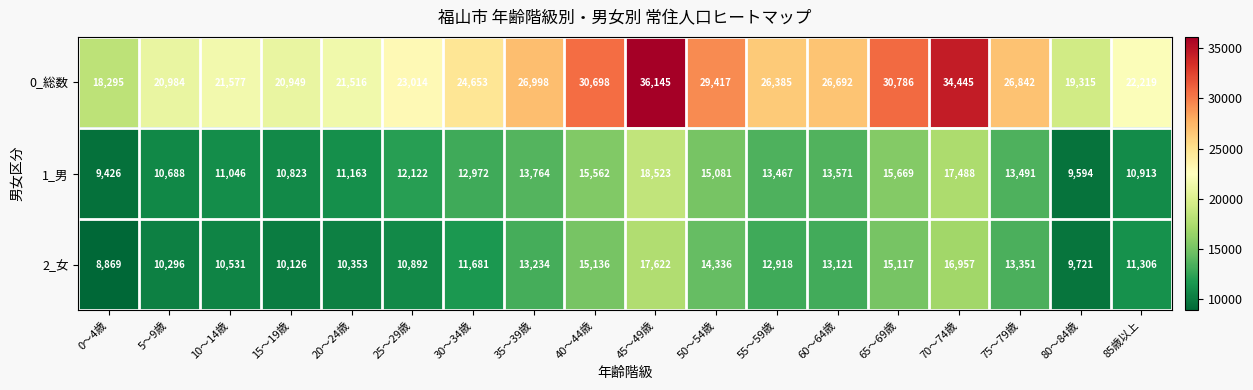

Where is 2_女 nearest to the value 13245?

35～39歳